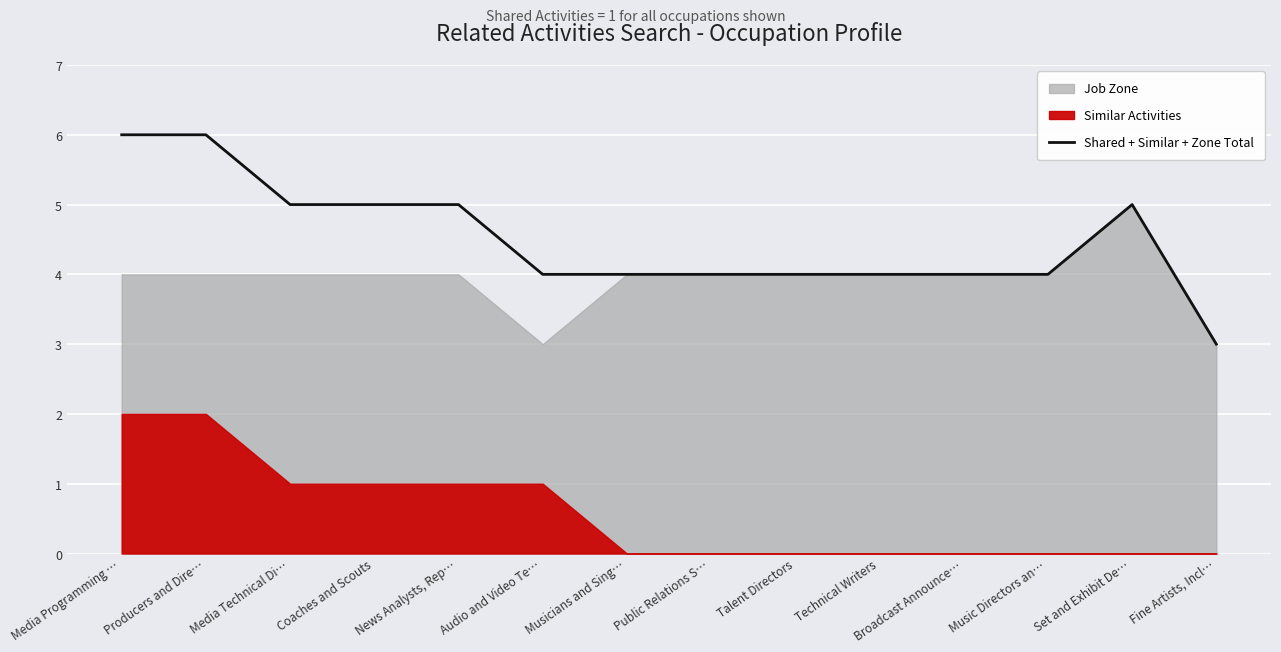

The chart shows a value of 4 at Public Relations S…. True or false?

True